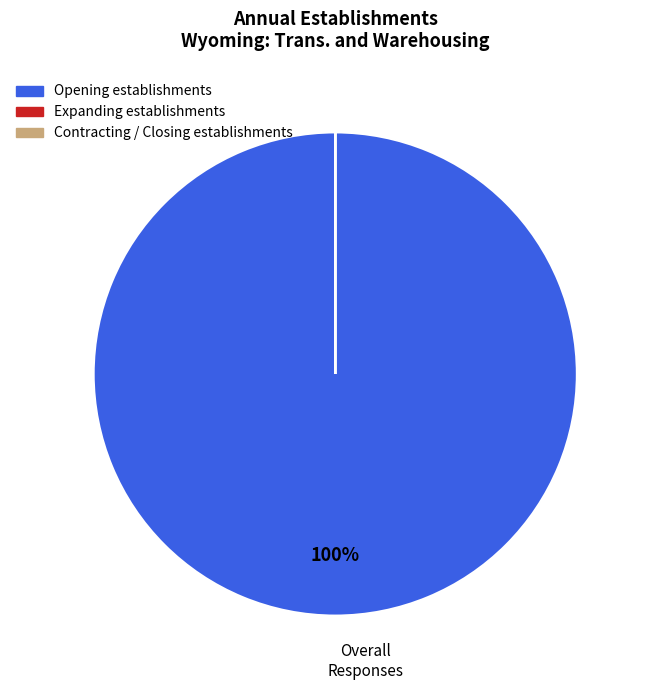

To the nearest percent, what portion does Opening establishments represent?

100%